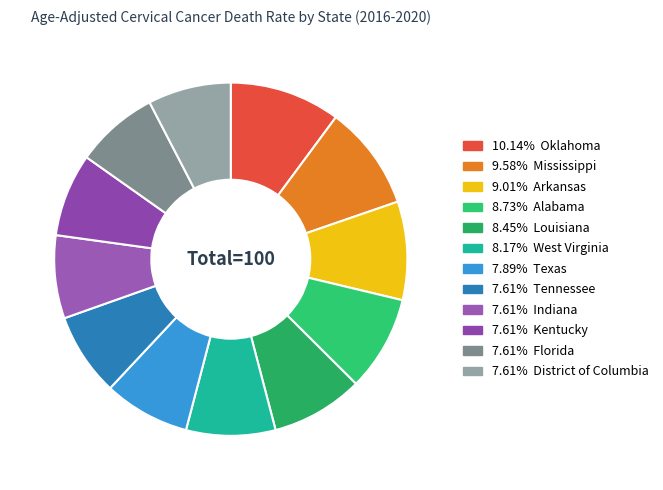

How many segments does this pie chart have?

12